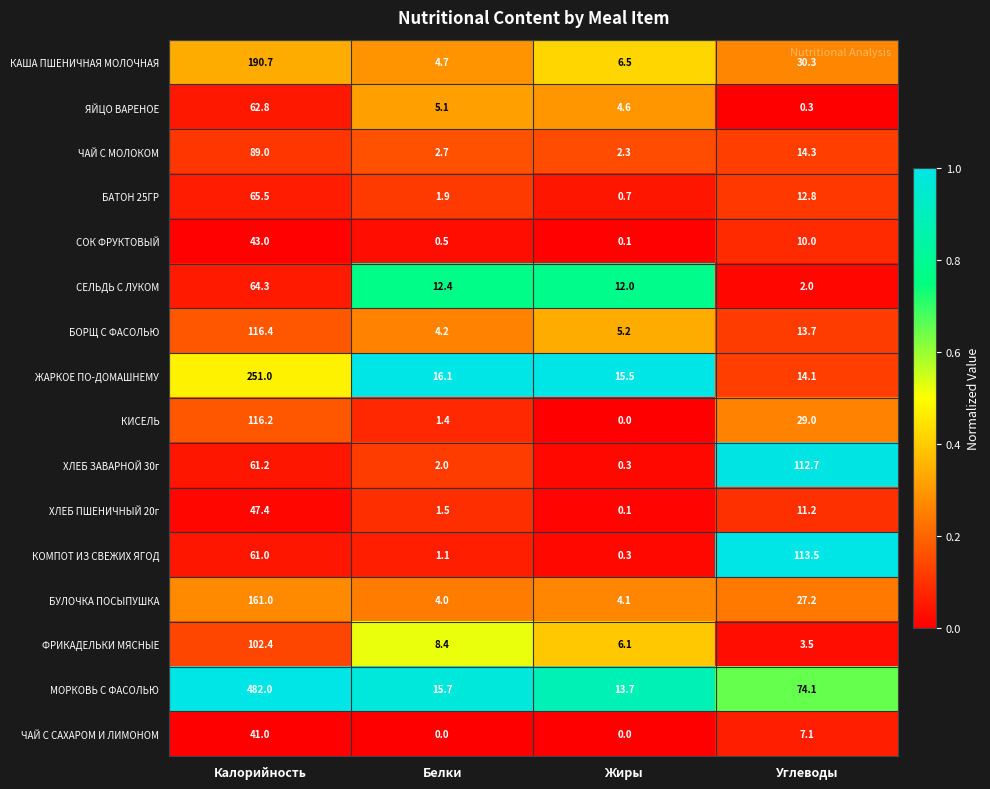

At which category is the sum across all series the highest?

Калорийность